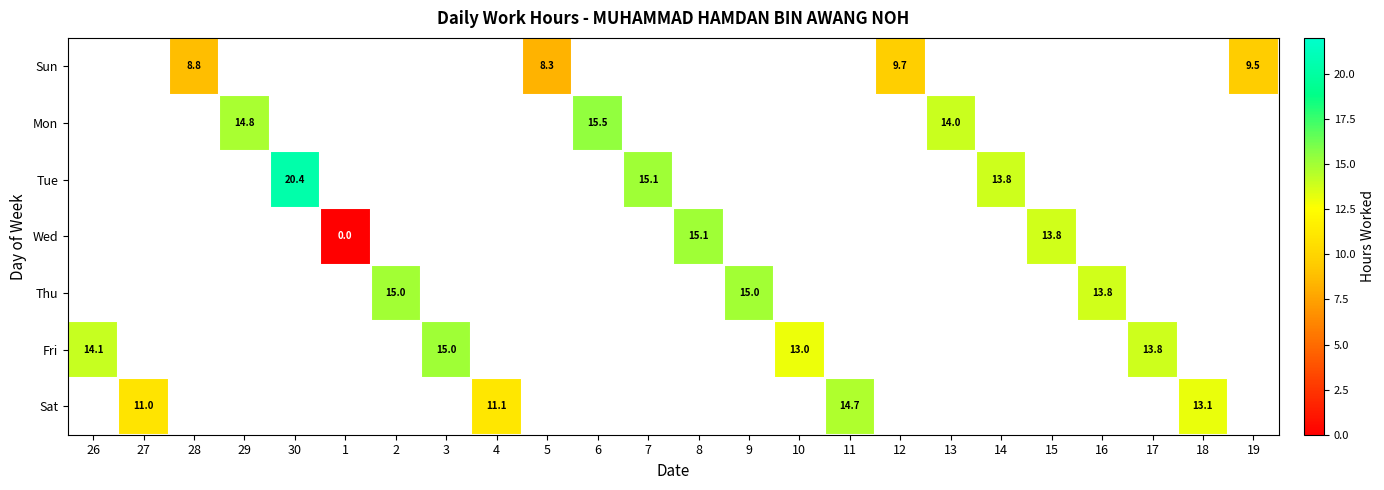

How many categories are shown in the chart?

24